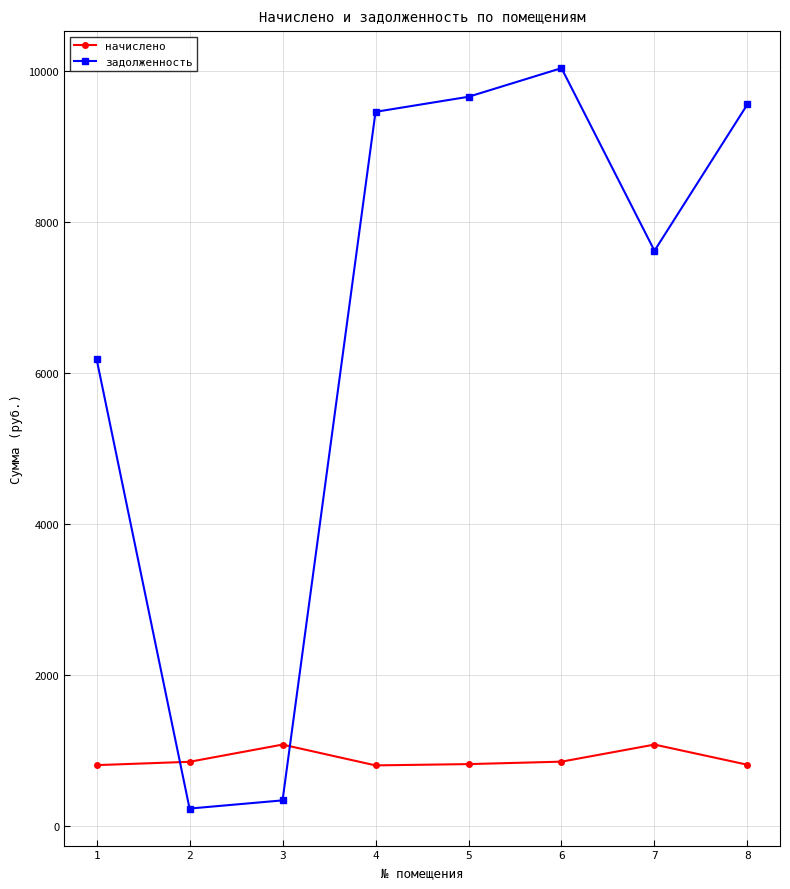

At which category does задолженность reach its first local peak?

6